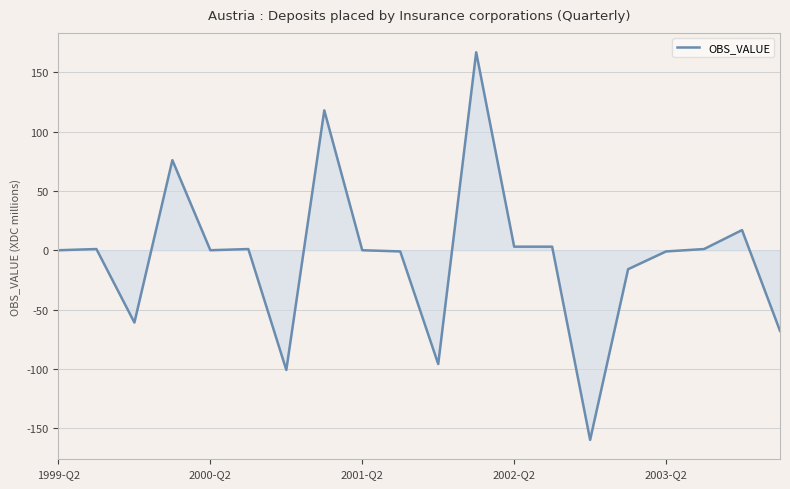

What is the minimum value shown in the chart?

-160